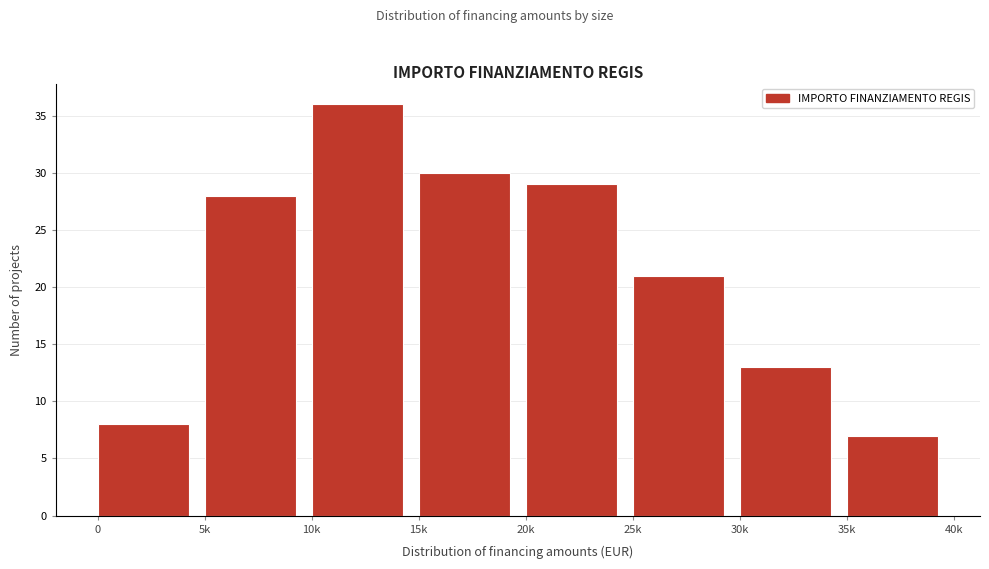

Reading left to right, what are all the values shown in this chart?

0=8	5k=28	10k=36	15k=30	20k=29	25k=21	30k=13	35k=7